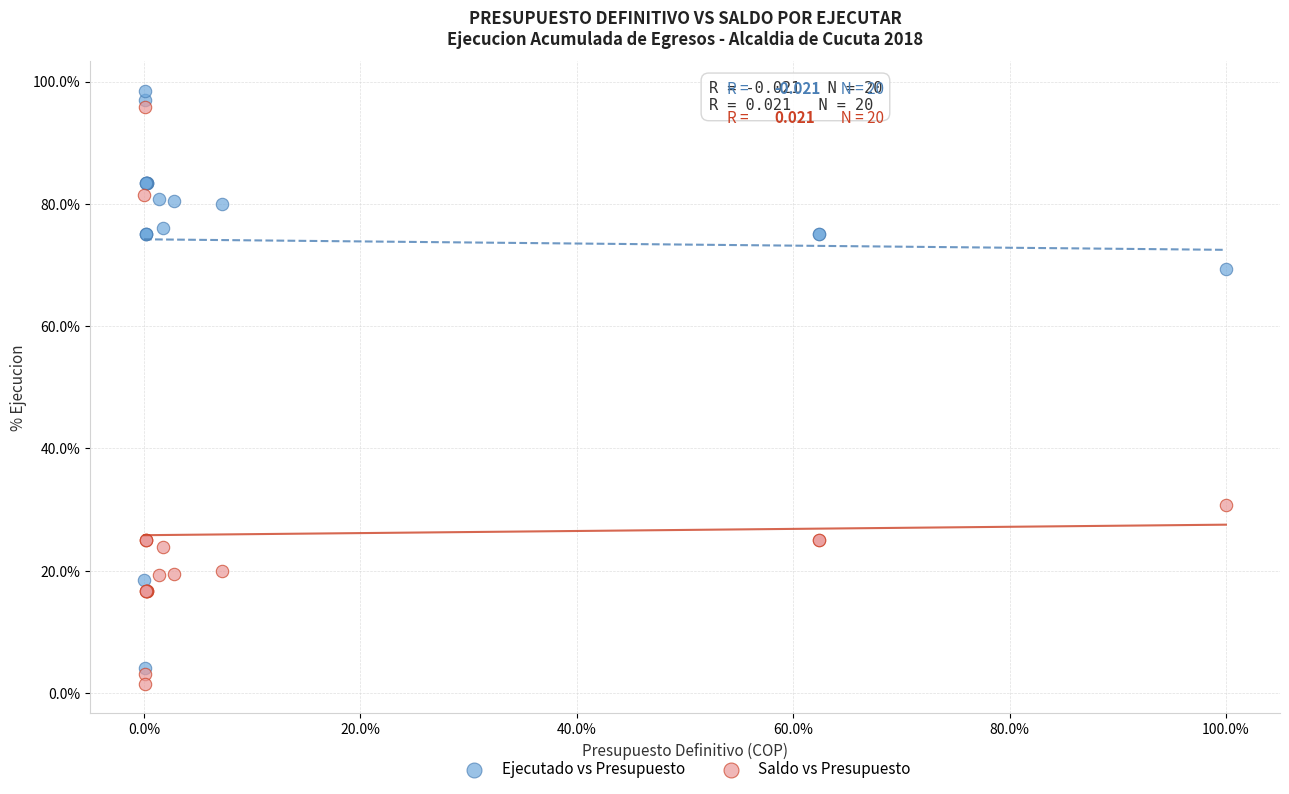

In the Saldo vs Presupuesto series, what Y value is closest to 48?

30.7